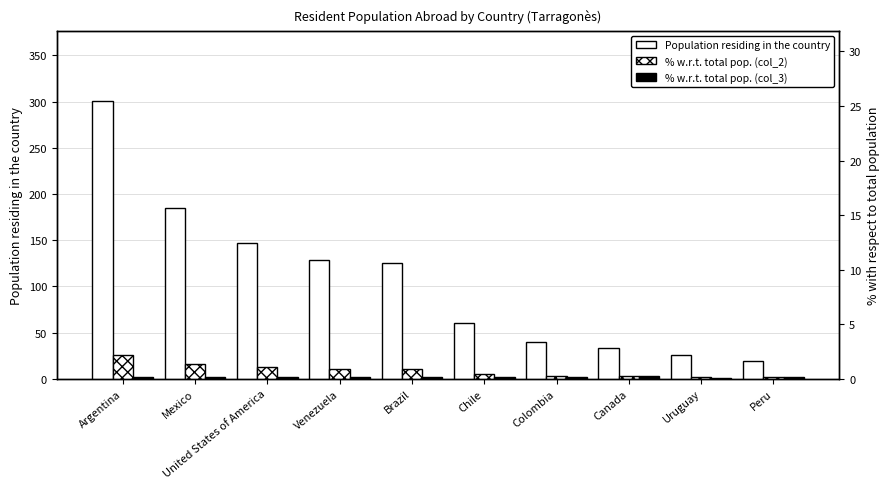

At which label does % w.r.t. total population (col_2) reach its peak?

Argentina